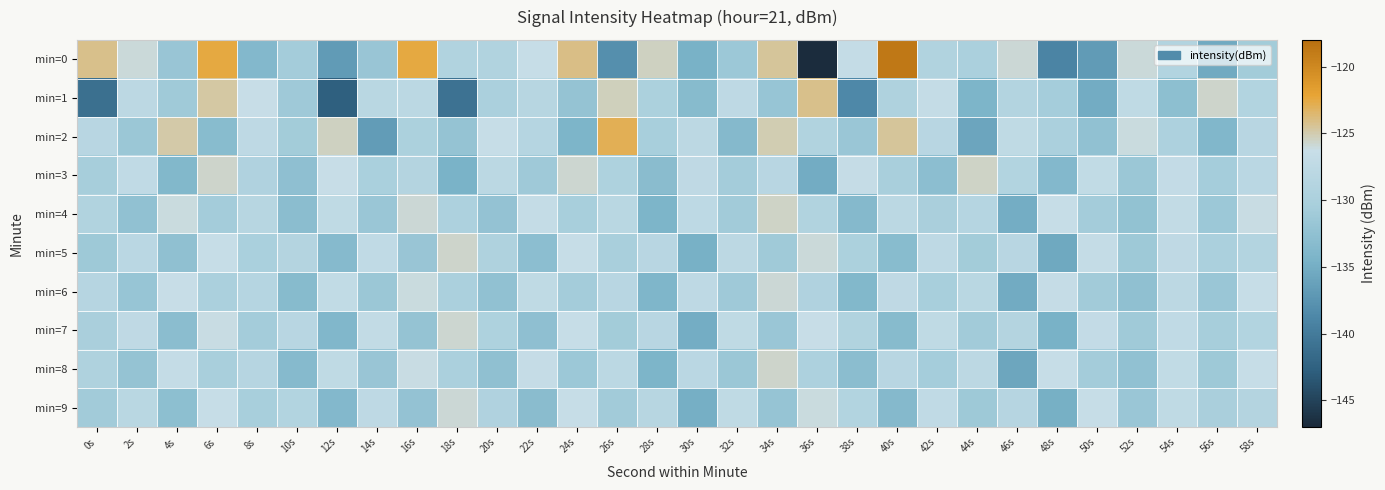

Reading left to right, what are all the values shown in this chart?

min=0: 0s=-124.2	2s=-126.0	4s=-131.8	6s=-122.5	8s=-133.7	10s=-130.8	12s=-136.8	14s=-131.8	16s=-122.4	18s=-129.2	20s=-129.2	22s=-126.4	24s=-124.0	26s=-138.0	28s=-125.4	30s=-134.6	32s=-131.5	34s=-124.5	36s=-146.7	38s=-126.7	40s=-118.8	42s=-129.2	44s=-129.9	46s=-125.9	48s=-139.0	50s=-136.8	52s=-125.9	54s=-129.0	56s=-135.4	58s=-130.8
min=1: 0s=-141.0	2s=-127.8	4s=-131.0	6s=-124.8	8s=-126.3	10s=-131.2	12s=-142.7	14s=-128.2	16s=-127.9	18s=-140.8	20s=-130.0	22s=-128.5	24s=-132.1	26s=-125.3	28s=-129.8	30s=-133.4	32s=-127.6	34s=-131.9	36s=-124.2	38s=-138.7	40s=-129.5	42s=-126.8	44s=-134.3	46s=-128.9	48s=-130.6	50s=-135.2	52s=-127.4	54s=-132.8	56s=-125.7	58s=-129.1
min=2: 0s=-128.3	2s=-131.5	4s=-124.8	6s=-133.2	8s=-127.6	10s=-130.9	12s=-125.4	14s=-136.7	16s=-129.8	18s=-132.1	20s=-126.5	22s=-128.7	24s=-134.2	26s=-122.9	28s=-130.4	30s=-127.8	32s=-133.6	34s=-125.1	36s=-129.3	38s=-131.7	40s=-124.5	42s=-128.2	44s=-135.8	46s=-127.3	48s=-130.0	50s=-132.5	52s=-126.1	54s=-129.7	56s=-133.9	58s=-128.4
min=3: 0s=-130.5	2s=-127.2	4s=-133.8	6s=-125.6	8s=-129.4	10s=-132.7	12s=-126.3	14s=-130.1	16s=-128.8	18s=-134.5	20s=-127.9	22s=-131.2	24s=-125.8	26s=-129.6	28s=-133.1	30s=-127.5	32s=-130.8	34s=-128.3	36s=-135.2	38s=-126.7	40s=-130.3	42s=-132.9	44s=-125.5	46s=-129.1	48s=-133.7	50s=-127.1	52s=-131.5	54s=-126.9	56s=-130.6	58s=-128.0
min=4: 0s=-129.2	2s=-132.4	4s=-126.1	6s=-130.8	8s=-128.5	10s=-133.0	12s=-127.3	14s=-131.6	16s=-125.9	18s=-129.7	20s=-132.2	22s=-126.8	24s=-130.4	26s=-128.1	28s=-134.3	30s=-127.7	32s=-131.0	34s=-125.5	36s=-129.3	38s=-133.6	40s=-127.9	42s=-130.2	44s=-128.7	46s=-135.0	48s=-126.5	50s=-130.7	52s=-132.3	54s=-127.0	56s=-131.4	58s=-126.2
min=5: 0s=-131.3	2s=-128.0	4s=-132.6	6s=-126.4	8s=-130.1	10s=-128.8	12s=-133.5	14s=-127.2	16s=-131.8	18s=-125.7	20s=-129.5	22s=-132.9	24s=-126.6	26s=-130.3	28s=-128.2	30s=-134.7	32s=-127.8	34s=-131.1	36s=-126.0	38s=-129.8	40s=-133.2	42s=-127.6	44s=-130.9	46s=-128.4	48s=-135.5	50s=-126.8	52s=-131.3	54s=-127.5	56s=-130.0	58s=-128.9
min=6: 0s=-128.6	2s=-131.9	4s=-126.3	6s=-130.0	8s=-128.7	10s=-133.3	12s=-127.1	14s=-131.5	16s=-126.1	18s=-129.9	20s=-132.4	22s=-127.3	24s=-130.7	26s=-128.2	28s=-134.0	30s=-127.6	32s=-131.2	34s=-125.9	36s=-129.4	38s=-133.8	40s=-127.5	42s=-130.4	44s=-128.1	46s=-135.3	48s=-126.7	50s=-131.0	52s=-132.6	54s=-127.8	56s=-131.6	58s=-126.5
min=7: 0s=-130.2	2s=-127.5	4s=-133.0	6s=-126.2	8s=-130.7	10s=-128.4	12s=-133.9	14s=-127.0	16s=-132.1	18s=-125.8	20s=-129.6	22s=-132.7	24s=-126.5	26s=-130.9	28s=-128.3	30s=-135.1	32s=-127.4	34s=-131.7	36s=-126.3	38s=-129.2	40s=-133.4	42s=-127.3	44s=-131.0	46s=-128.8	48s=-134.6	50s=-126.9	52s=-131.1	54s=-127.2	56s=-130.5	58s=-129.0
min=8: 0s=-129.5	2s=-132.1	4s=-126.8	6s=-130.3	8s=-128.6	10s=-133.5	12s=-127.4	14s=-131.8	16s=-126.2	18s=-129.9	20s=-132.6	22s=-126.7	24s=-131.4	26s=-127.9	28s=-134.2	30s=-128.0	32s=-131.5	34s=-125.6	36s=-129.7	38s=-133.0	40s=-128.3	42s=-130.6	44s=-127.8	46s=-135.7	48s=-126.4	50s=-130.8	52s=-132.5	54s=-127.1	56s=-131.3	58s=-126.6
min=9: 0s=-131.0	2s=-128.1	4s=-132.8	6s=-126.5	8s=-130.4	10s=-129.0	12s=-133.7	14s=-127.6	16s=-132.2	18s=-125.9	20s=-129.4	22s=-133.1	24s=-126.4	26s=-131.0	28s=-128.5	30s=-134.9	32s=-127.3	34s=-132.0	36s=-126.1	38s=-129.0	40s=-133.6	42s=-127.2	44s=-131.3	46s=-128.6	48s=-134.8	50s=-126.6	52s=-131.7	54s=-127.4	56s=-130.2	58s=-128.8